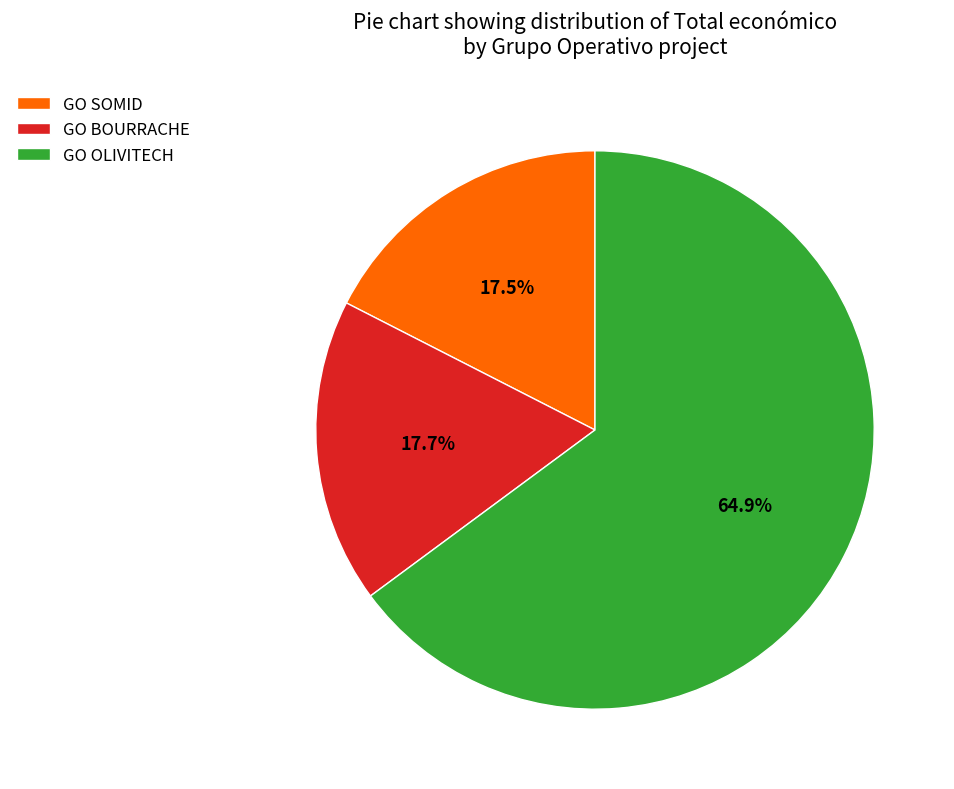

What is the majority slice?

GO OLIVITECH